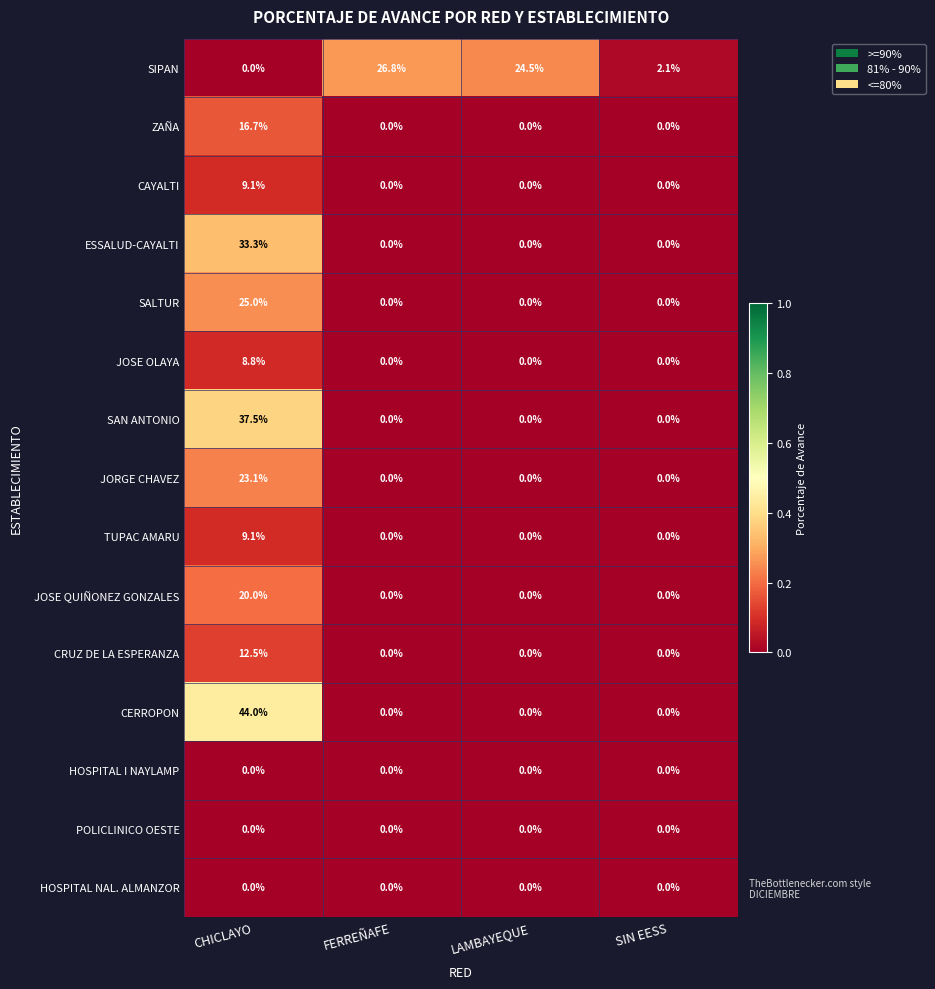

The TUPAC AMARU series shows 9.1 at CHICLAYO. True or false?

True